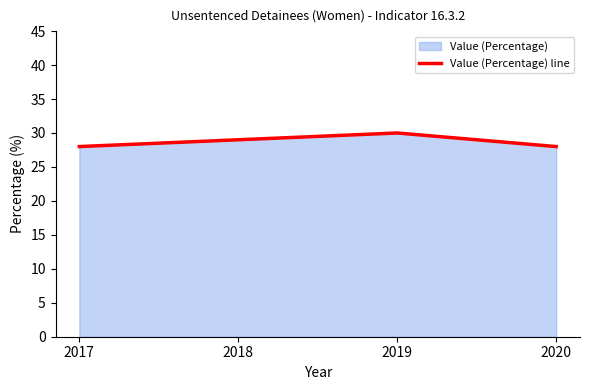

What is the difference between the maximum and minimum values?

2